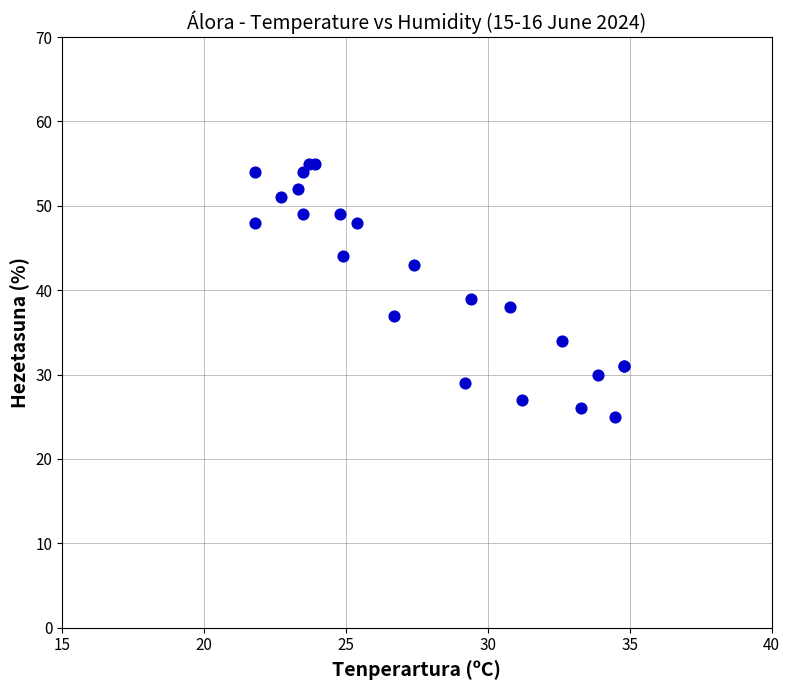

What Y value in the scatter plot is closest to 40?

39